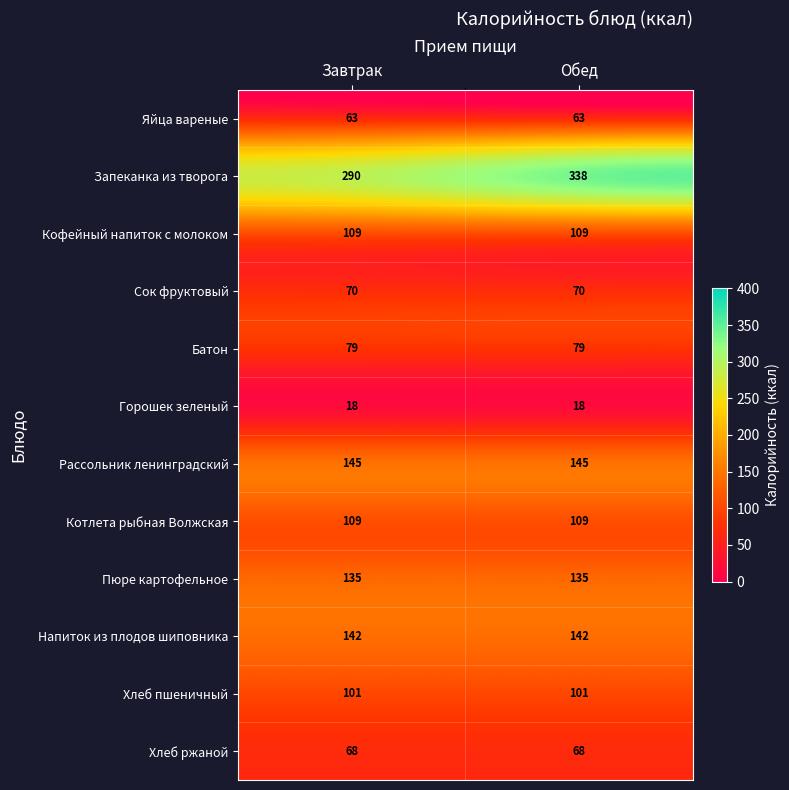

Reading left to right, what are all the values shown in this chart?

Яйца вареные: 63	63
Запеканка из творога: 290	338
Кофейный напиток с молоком: 109	109
Сок фруктовый: 70	70
Батон: 79	79
Горошек зеленый: 18	18
Рассольник ленинградский: 145	145
Котлета рыбная Волжская: 109	109
Пюре картофельное: 135	135
Напиток из плодов шиповника: 142	142
Хлеб пшеничный: 101	101
Хлеб ржаной: 68	68